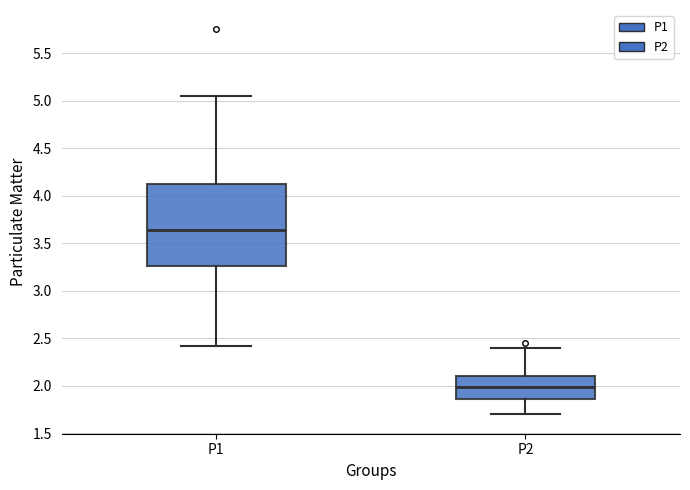

Which box is the tallest, from its lower edge to its upper edge?

P1